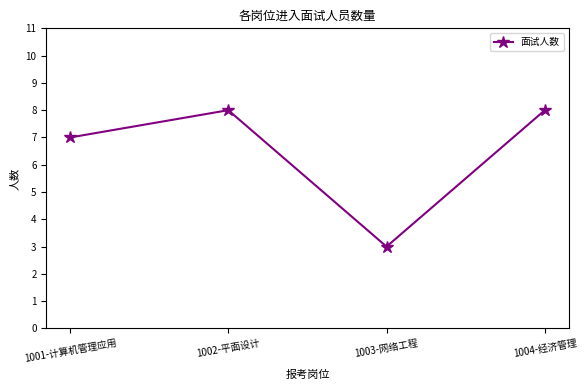

What is the difference between the values at 1003-网络工程 and 1004-经济管理?

5